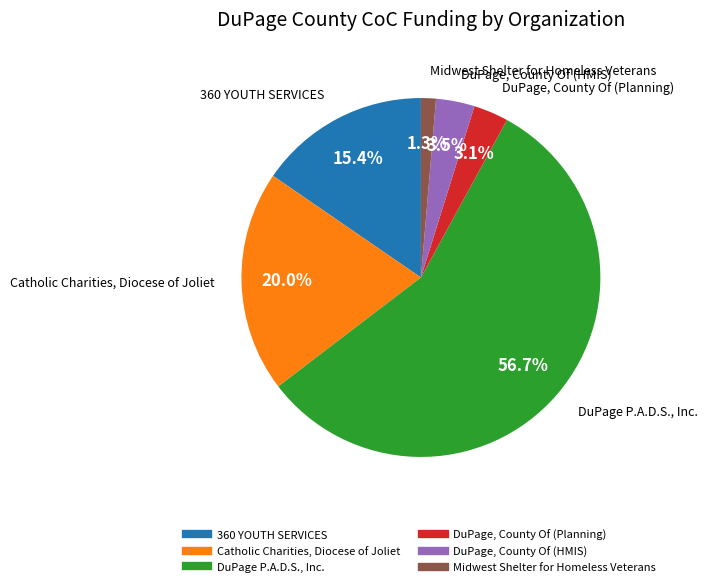

What is the smallest slice in the pie chart?

Midwest Shelter for Homeless Veterans